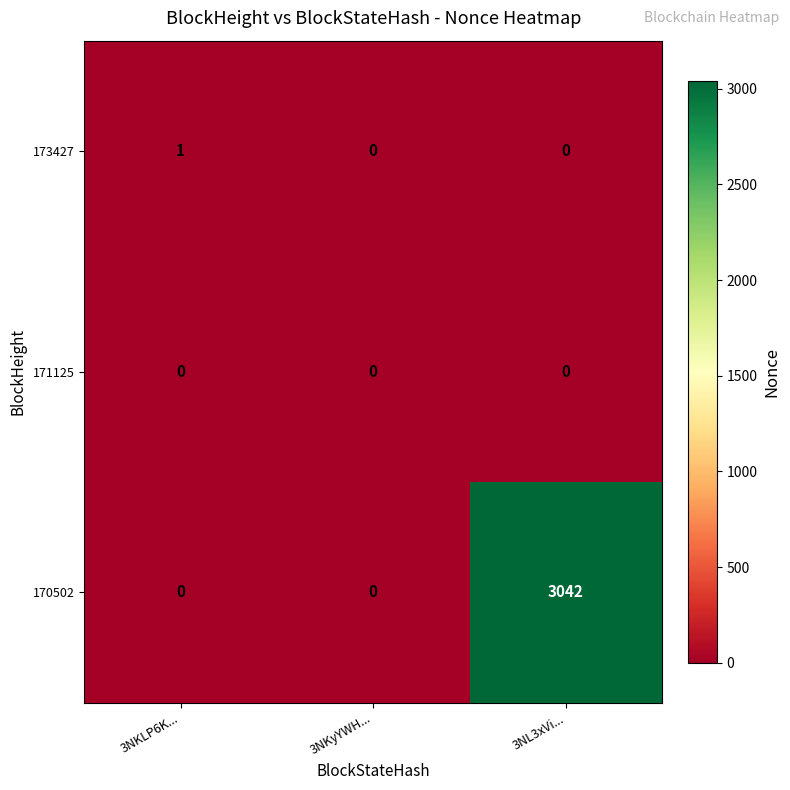

Which series has the largest total across all categories?

170502